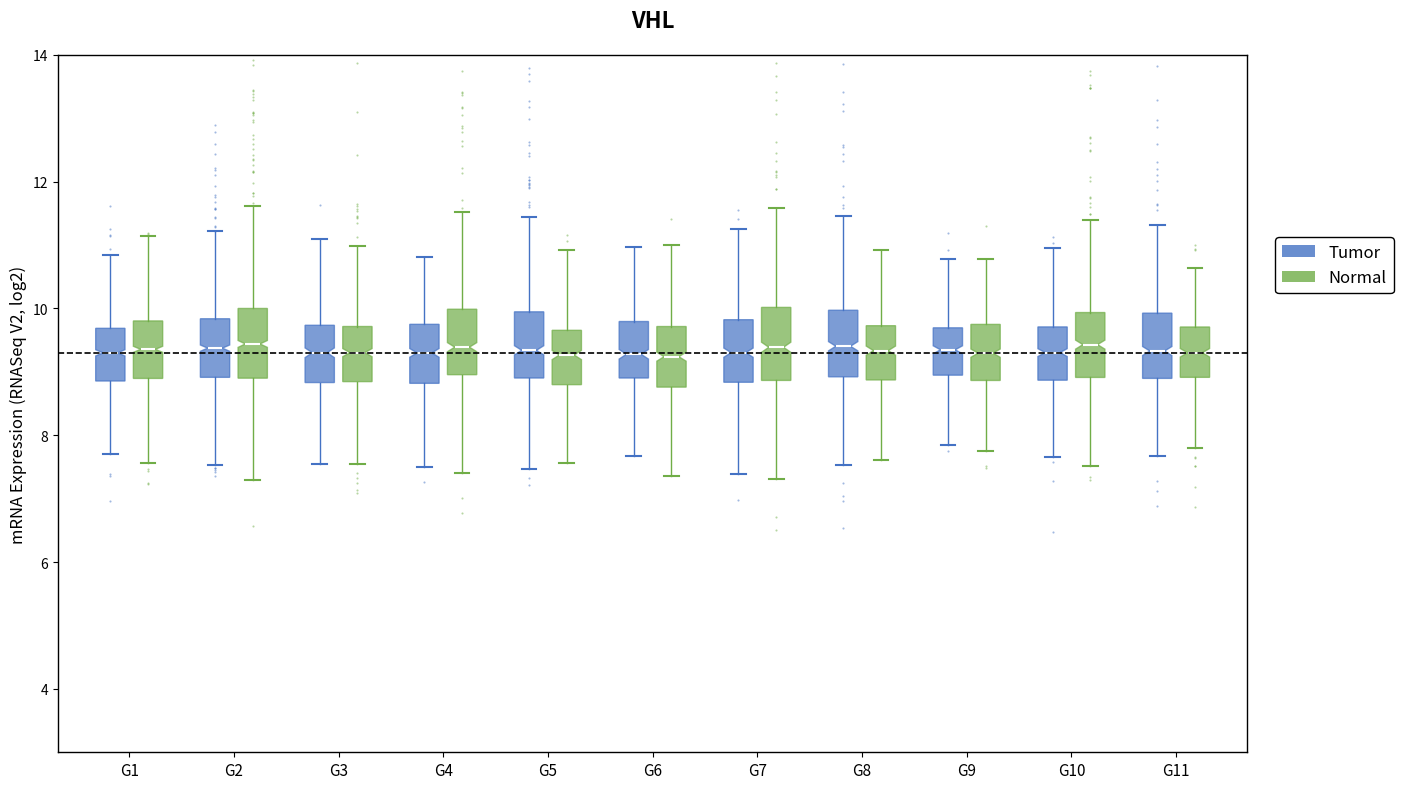

Reading left to right, transcribe this box plot: for each box, give where its median line is, the range the box spans, and where its two whiskers end, as read against the y-axis. The values are not printed on the chart, so give them approximately, as read against the axis.

G1 (Tumor): median 9.2, box 8.8 to 9.6, whiskers 7.8 to 10.8
G1 (Normal): median 9.4, box 8.8 to 9.8, whiskers 7.6 to 11.2
G2 (Tumor): median 9.4, box 9.0 to 9.8, whiskers 7.6 to 11.2
G2 (Normal): median 9.4, box 9.0 to 10.0, whiskers 7.2 to 11.6
G3 (Tumor): median 9.4, box 8.8 to 9.8, whiskers 7.6 to 11.0
G3 (Normal): median 9.4, box 8.8 to 9.8, whiskers 7.6 to 11.0
G4 (Tumor): median 9.2, box 8.8 to 9.8, whiskers 7.6 to 10.8
G4 (Normal): median 9.4, box 9.0 to 10.0, whiskers 7.4 to 11.6
G5 (Tumor): median 9.4, box 9.0 to 10.0, whiskers 7.4 to 11.4
G5 (Normal): median 9.2, box 8.8 to 9.6, whiskers 7.6 to 11.0
G6 (Tumor): median 9.2, box 9.0 to 9.8, whiskers 7.6 to 11.0
G6 (Normal): median 9.2, box 8.8 to 9.8, whiskers 7.4 to 11.0
G7 (Tumor): median 9.4, box 8.8 to 9.8, whiskers 7.4 to 11.2
G7 (Normal): median 9.4, box 8.8 to 10.0, whiskers 7.4 to 11.6
G8 (Tumor): median 9.4, box 9.0 to 10.0, whiskers 7.6 to 11.4
G8 (Normal): median 9.4, box 8.8 to 9.8, whiskers 7.6 to 11.0
G9 (Tumor): median 9.4, box 9.0 to 9.6, whiskers 7.8 to 10.8
G9 (Normal): median 9.2, box 8.8 to 9.8, whiskers 7.8 to 10.8
G10 (Tumor): median 9.4, box 8.8 to 9.8, whiskers 7.6 to 11.0
G10 (Normal): median 9.4, box 9.0 to 10.0, whiskers 7.6 to 11.4
G11 (Tumor): median 9.4, box 8.8 to 10.0, whiskers 7.6 to 11.4
G11 (Normal): median 9.4, box 9.0 to 9.8, whiskers 7.8 to 10.6